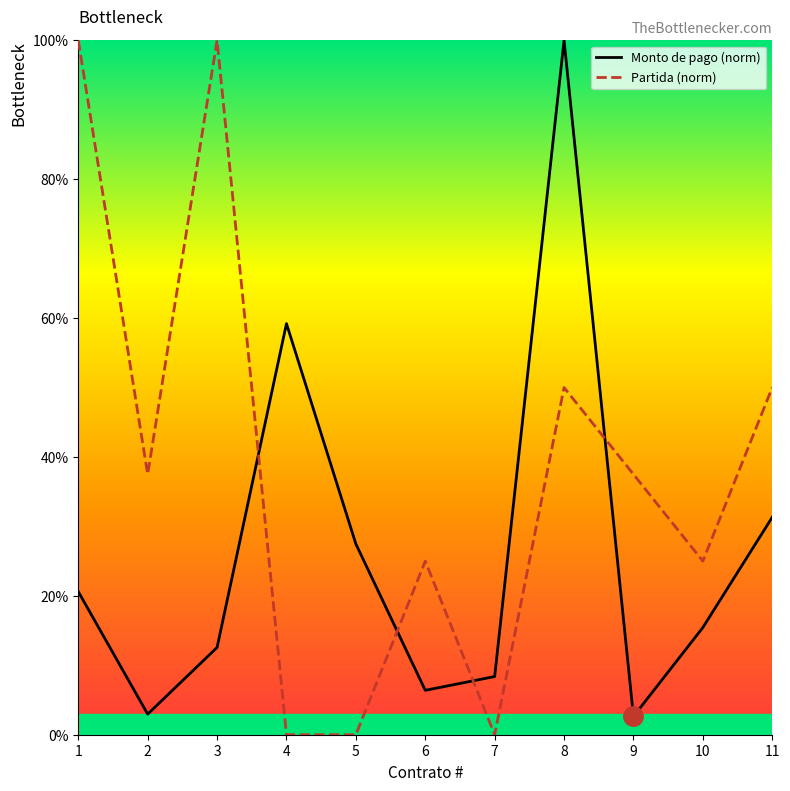

What is the maximum value for Monto de pago (norm)?

100.0